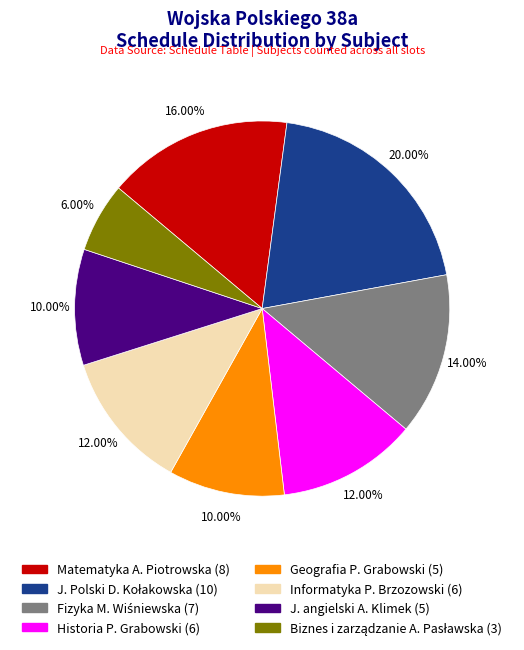

How many segments does this pie chart have?

8